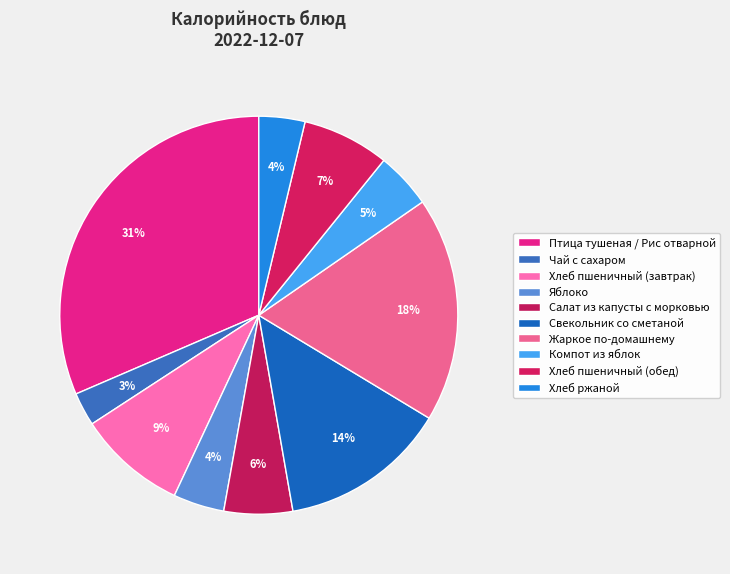

Do Жаркое по-домашнему and Хлеб пшеничный (завтрак) together represent more than half of the pie?

No